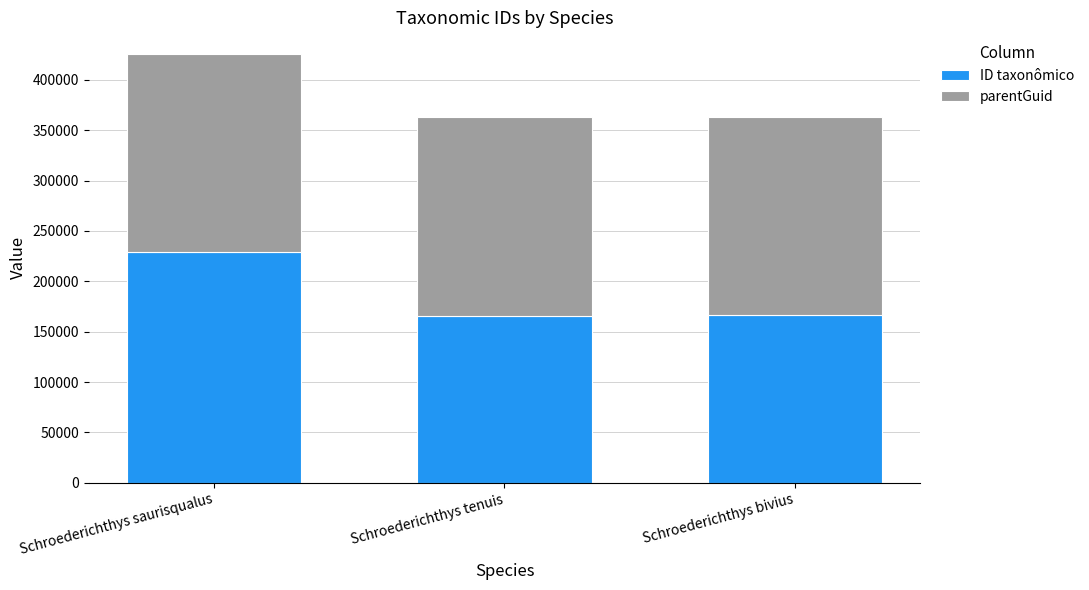

Is it true that ID taxonômico equals 166134 at Schroederichthys bivius?

True